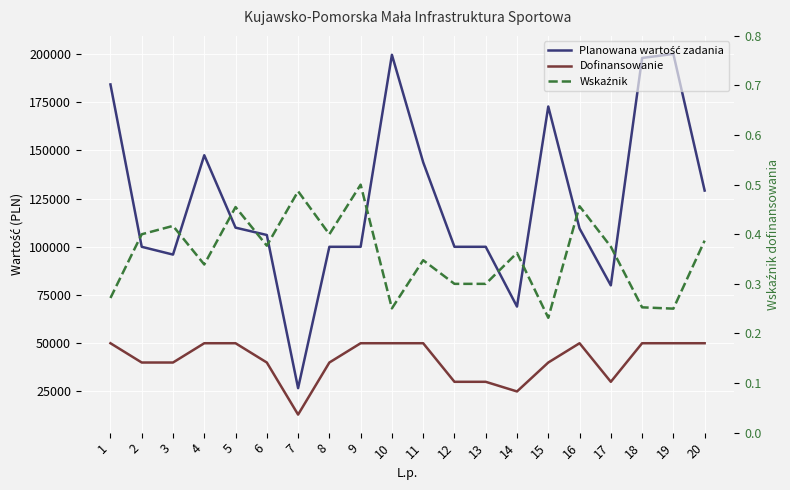

At which label is Dofinansowanie closest to 31500?

12